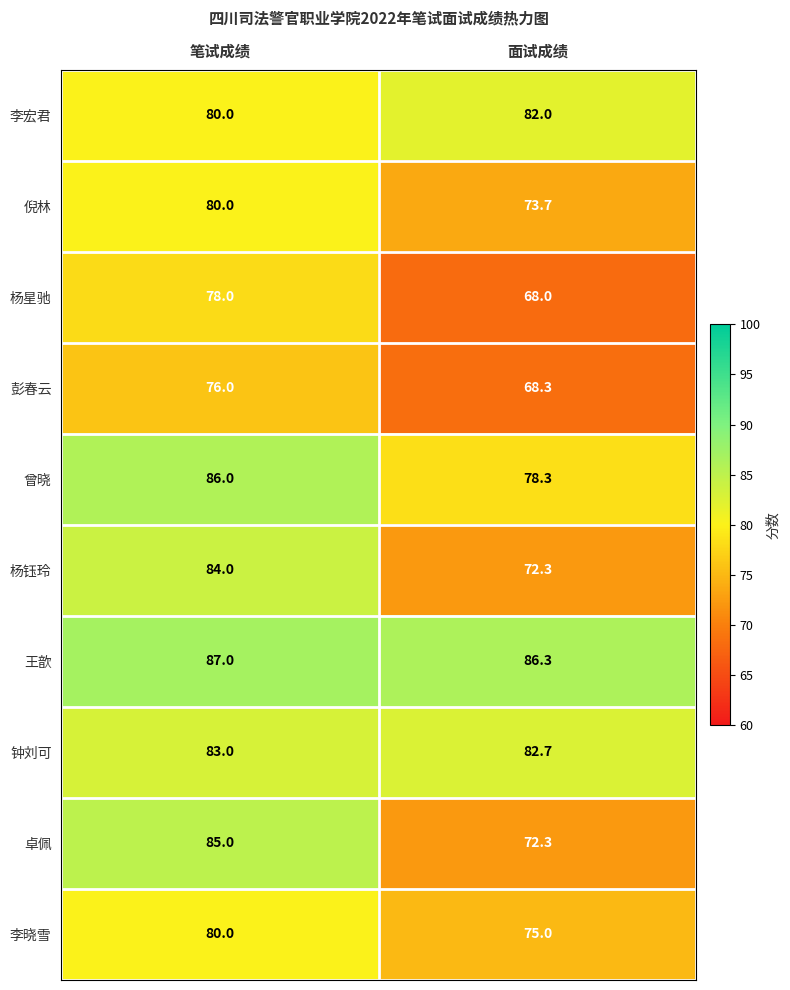

Reading right to left, list all the values displayed in this chart.

李宏君: 面试成绩=82.0	笔试成绩=80.0
倪林: 面试成绩=73.7	笔试成绩=80.0
杨星驰: 面试成绩=68.0	笔试成绩=78.0
彭春云: 面试成绩=68.3	笔试成绩=76.0
曾晓: 面试成绩=78.3	笔试成绩=86.0
杨钰玲: 面试成绩=72.3	笔试成绩=84.0
王歆: 面试成绩=86.3	笔试成绩=87.0
钟刘可: 面试成绩=82.7	笔试成绩=83.0
卓佩: 面试成绩=72.3	笔试成绩=85.0
李晓雪: 面试成绩=75.0	笔试成绩=80.0